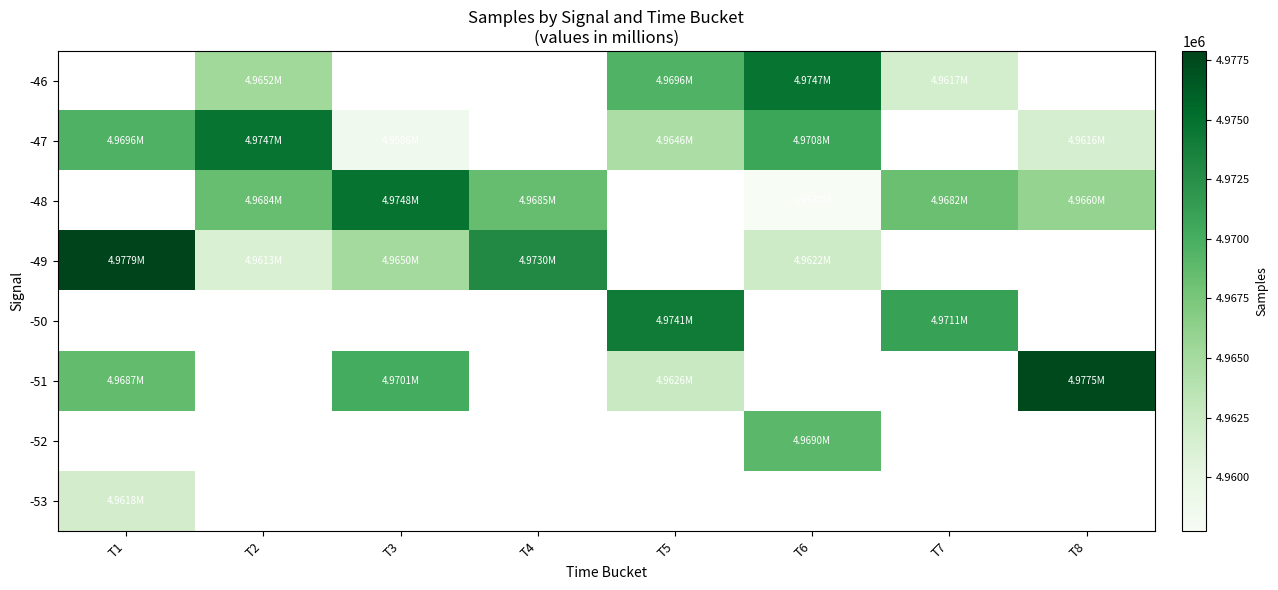

Which has a higher value, T3 or T7?

T7